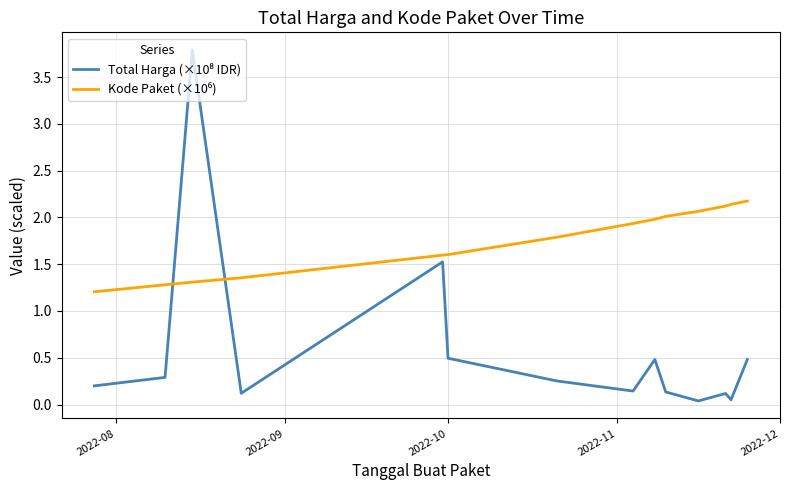

What is the maximum value shown in the chart?

3.8